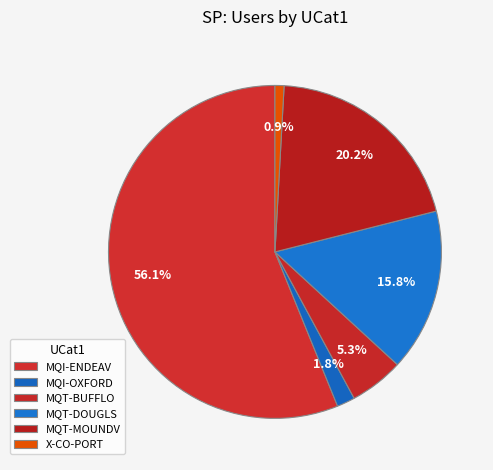

How many slices are in this pie chart?

6